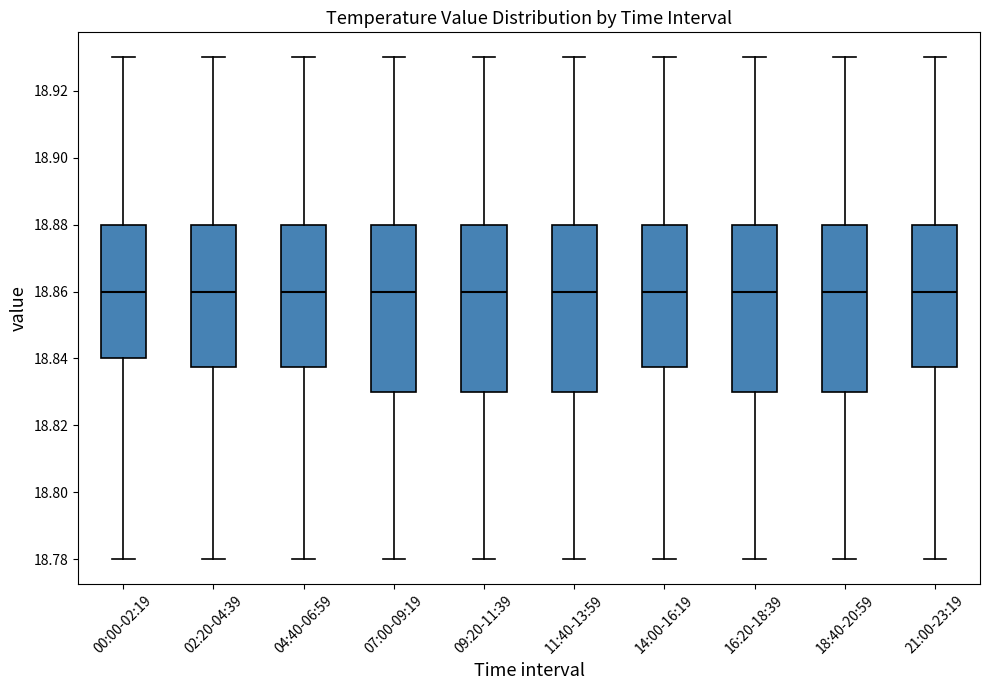

Reading left to right, read every box against the y-axis: the position of its median line, the range the box covers, and the ends of its whiskers. The values are not printed on the chart, so give them approximately, as read against the axis.

00:00-02:19: median 18.860, box 18.840 to 18.880, whiskers 18.780 to 18.930
02:20-04:39: median 18.860, box 18.838 to 18.880, whiskers 18.780 to 18.930
04:40-06:59: median 18.860, box 18.838 to 18.880, whiskers 18.780 to 18.930
07:00-09:19: median 18.860, box 18.830 to 18.880, whiskers 18.780 to 18.930
09:20-11:39: median 18.860, box 18.830 to 18.880, whiskers 18.780 to 18.930
11:40-13:59: median 18.860, box 18.830 to 18.880, whiskers 18.780 to 18.930
14:00-16:19: median 18.860, box 18.838 to 18.880, whiskers 18.780 to 18.930
16:20-18:39: median 18.860, box 18.830 to 18.880, whiskers 18.780 to 18.930
18:40-20:59: median 18.860, box 18.830 to 18.880, whiskers 18.780 to 18.930
21:00-23:19: median 18.860, box 18.838 to 18.880, whiskers 18.780 to 18.930